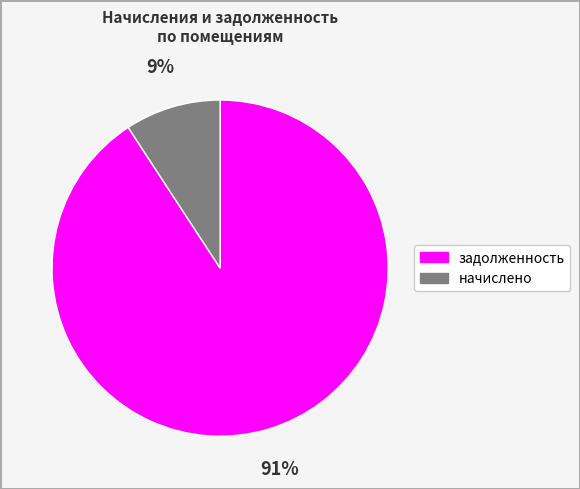

Between начислено and задолженность, which is larger?

задолженность